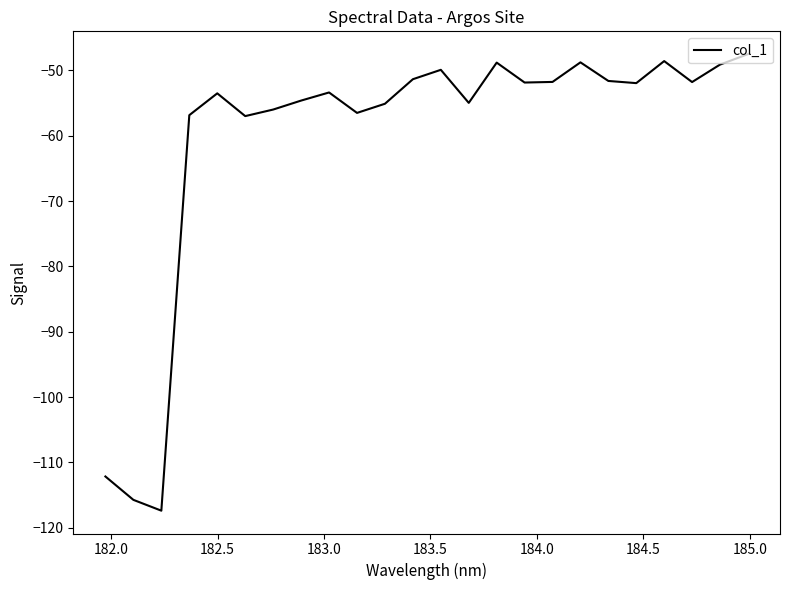

What is the greatest value displayed?

-47.5